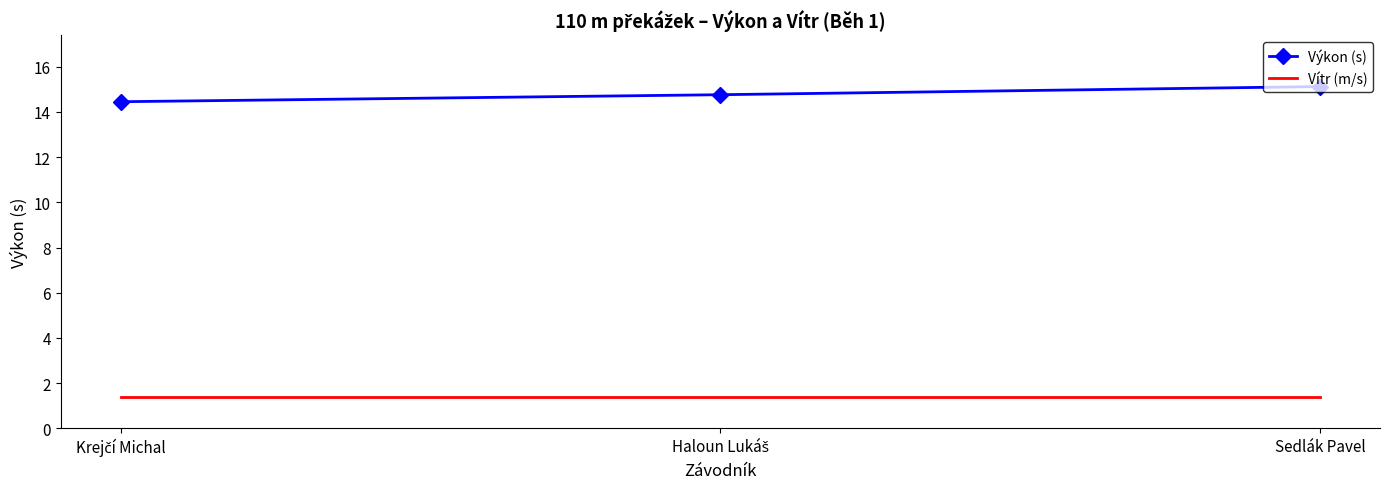

True or false: Výkon (s) has a value of 15.1 at Sedlák Pavel.

True